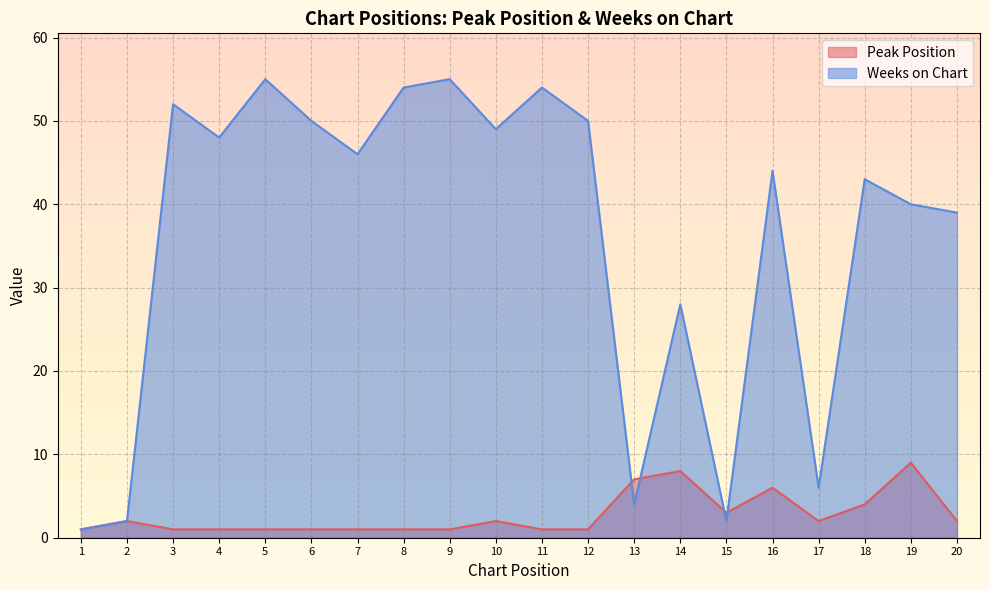

How many lines are shown in the chart?

2